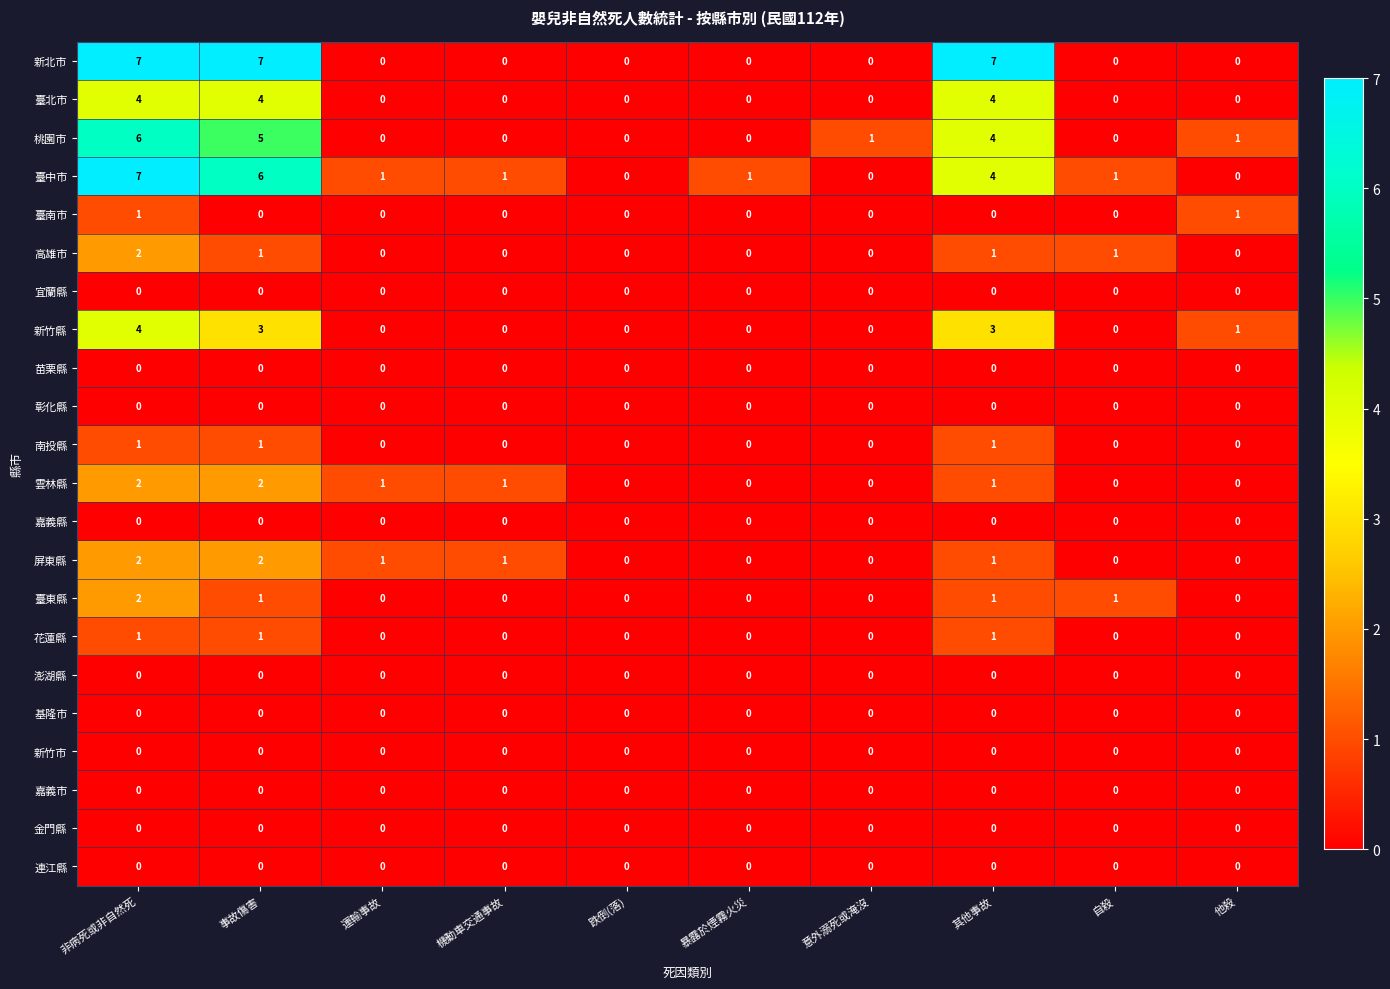

What is the total value across all series at 其他事故?

28